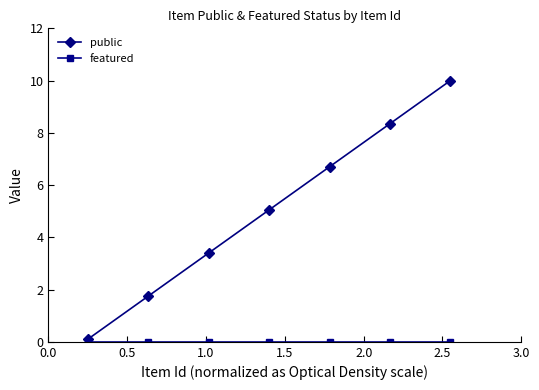

Which series has the largest range (max minus min)?

public